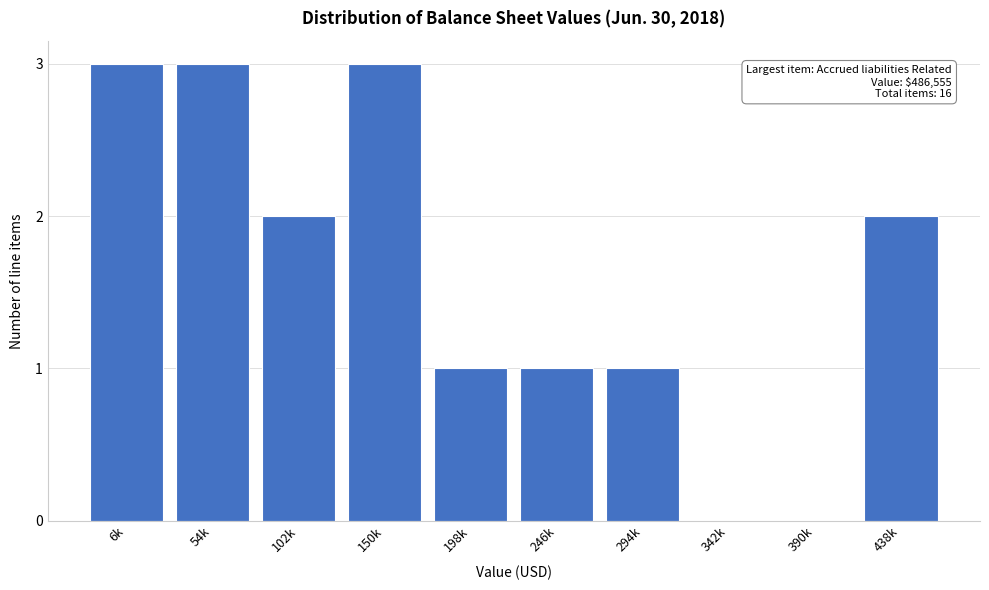

Reading left to right, extract all data points from this chart.

6k=3	54k=3	102k=2	150k=3	198k=1	246k=1	294k=1	342k=0	390k=0	438k=2